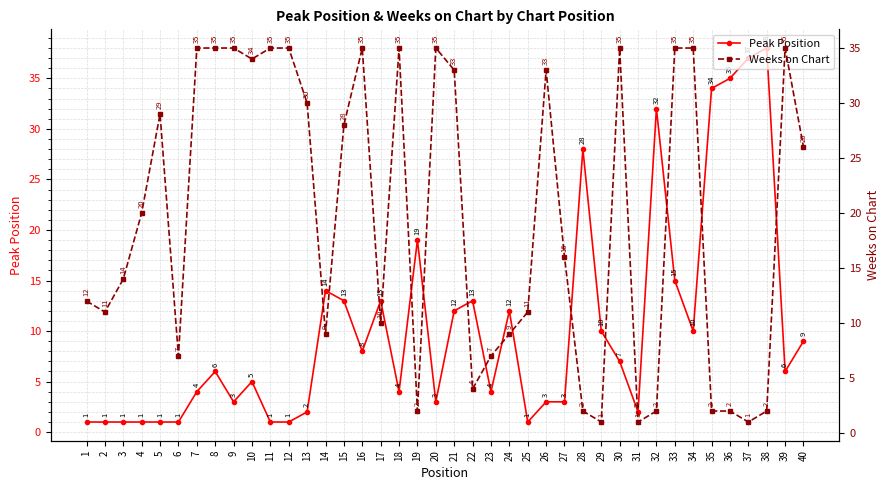

Is it true that Peak Position equals 0 at 6?

False